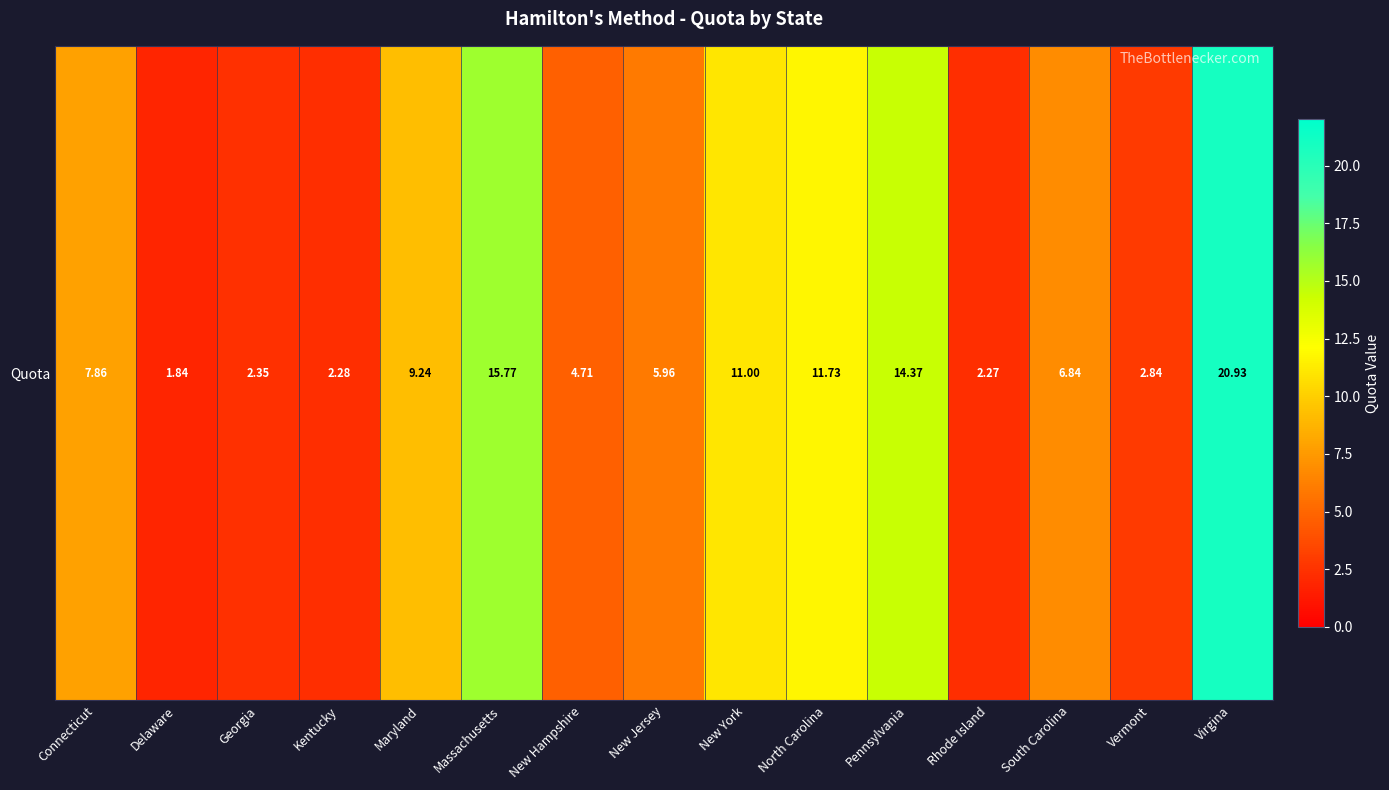

The chart shows a value of 7.7 at New Hampshire. True or false?

False